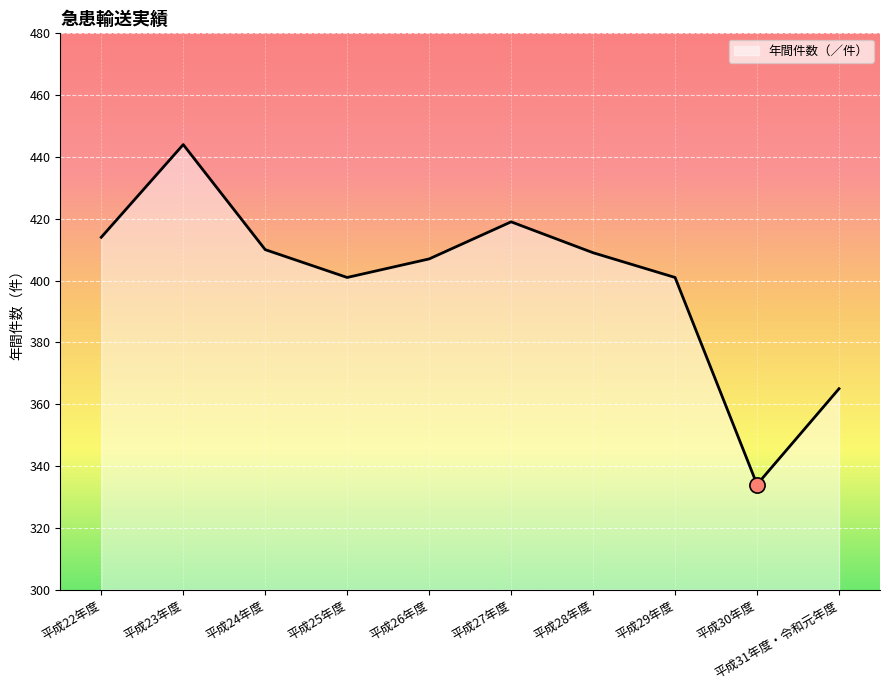

Which has a higher value, 平成30年度 or 平成25年度?

平成25年度